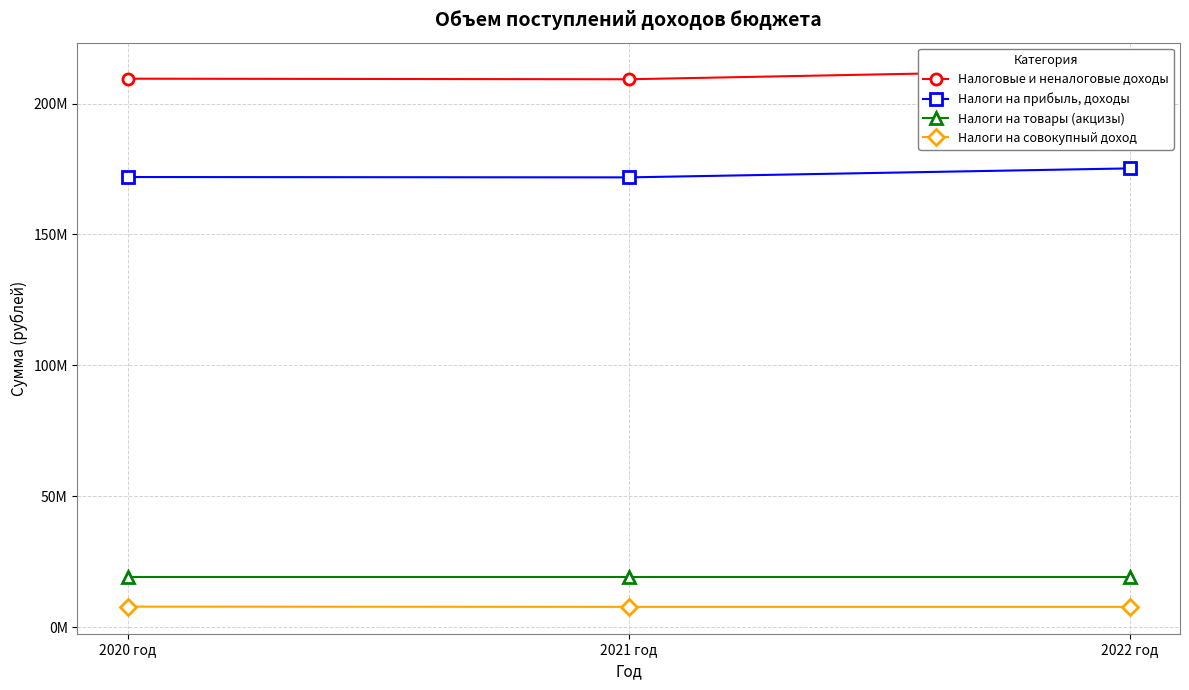

What is the spread (max minus min) of values at 2022 год?

205241159.9